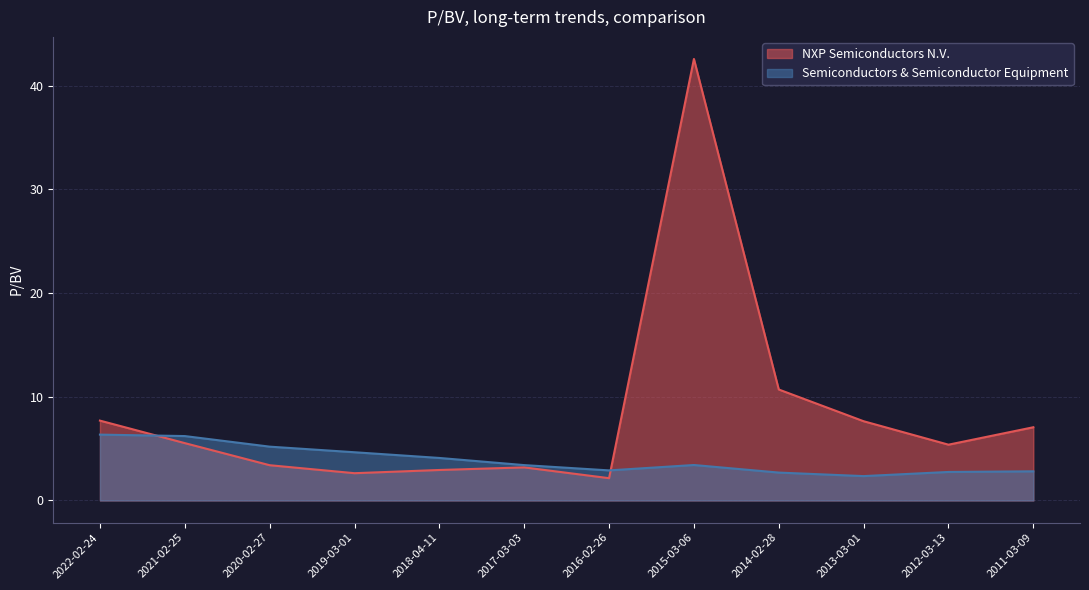

Between 2014-02-28 and 2013-03-01, which series saw the biggest shift?

NXP Semiconductors N.V.